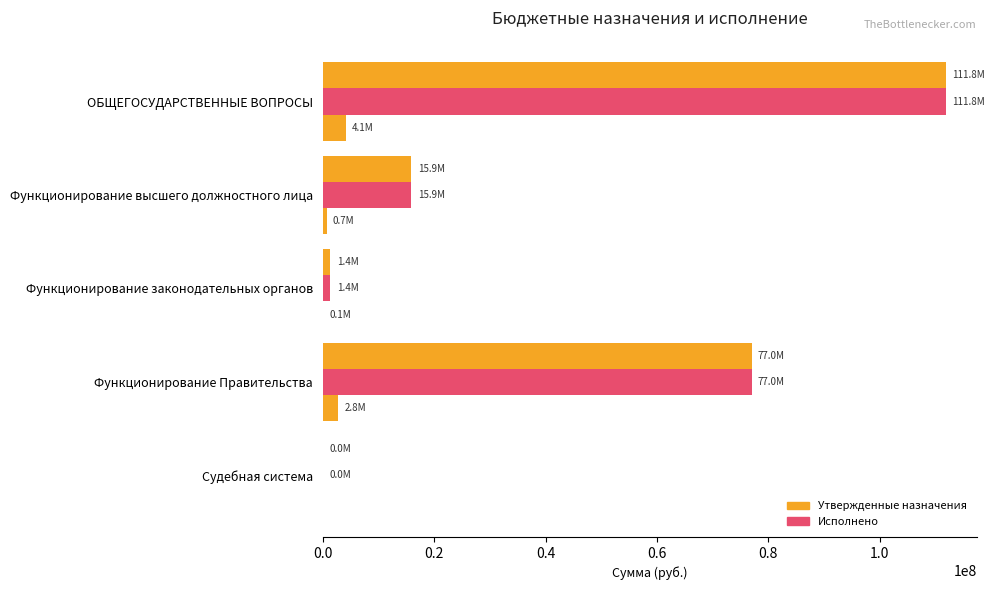

Count the number of categories in the chart.

5